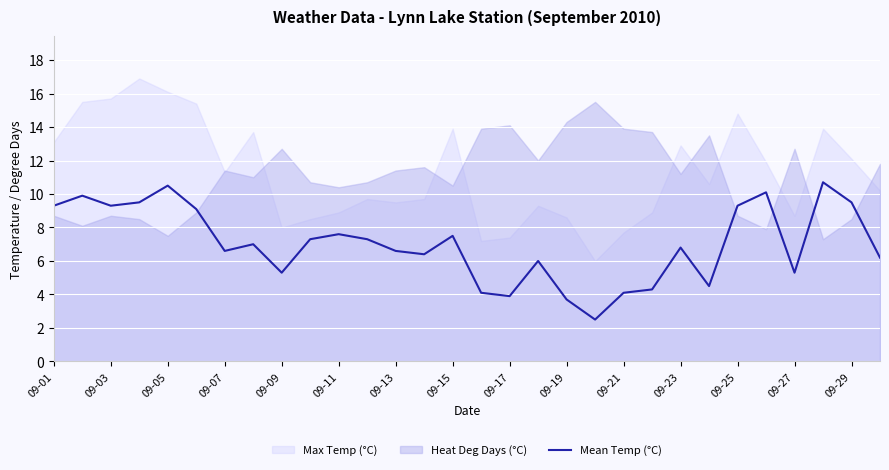

Does the chart display data point markers on the line(s)?

No